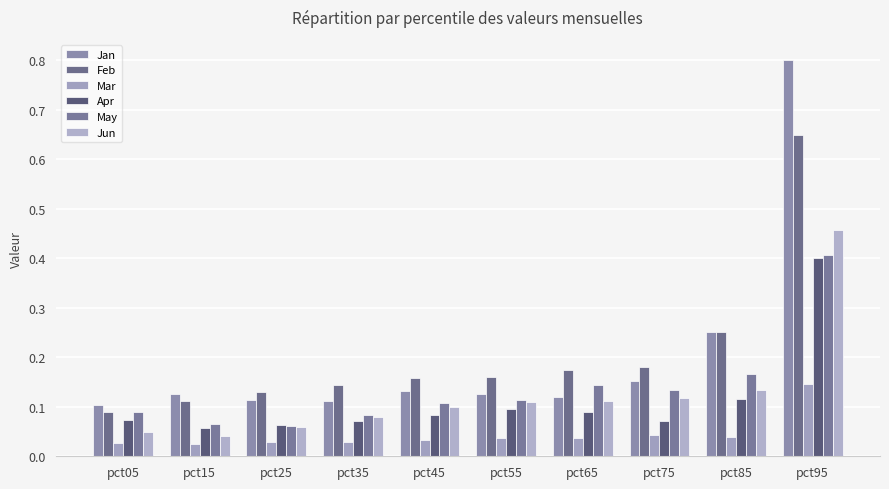

Reading left to right, transcribe all the data shown in this chart.

Jan: 0.1	0.1	0.1	0.1	0.1	0.1	0.1	0.2	0.3	0.8
Feb: 0.1	0.1	0.1	0.1	0.2	0.2	0.2	0.2	0.3	0.6
Mar: 0.0	0.0	0.0	0.0	0.0	0.0	0.0	0.0	0.0	0.1
Apr: 0.1	0.1	0.1	0.1	0.1	0.1	0.1	0.1	0.1	0.4
May: 0.1	0.1	0.1	0.1	0.1	0.1	0.1	0.1	0.2	0.4
Jun: 0.0	0.0	0.1	0.1	0.1	0.1	0.1	0.1	0.1	0.5